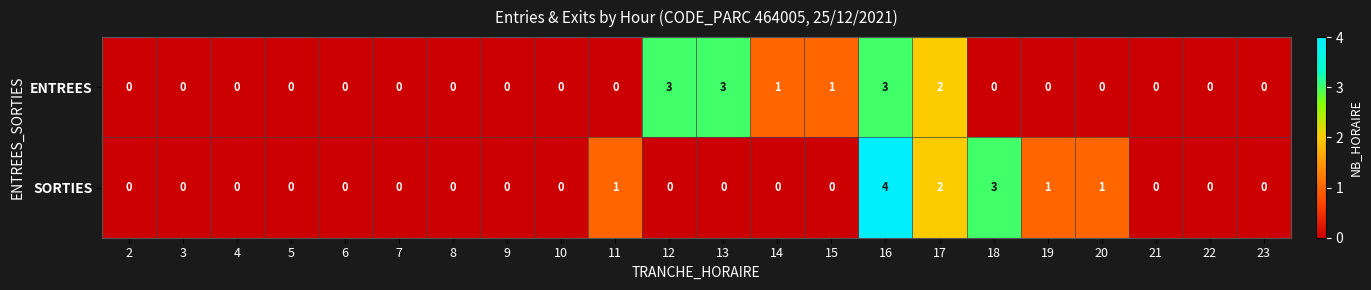

List the series in order of their overall mean, highest first.

ENTREES, SORTIES